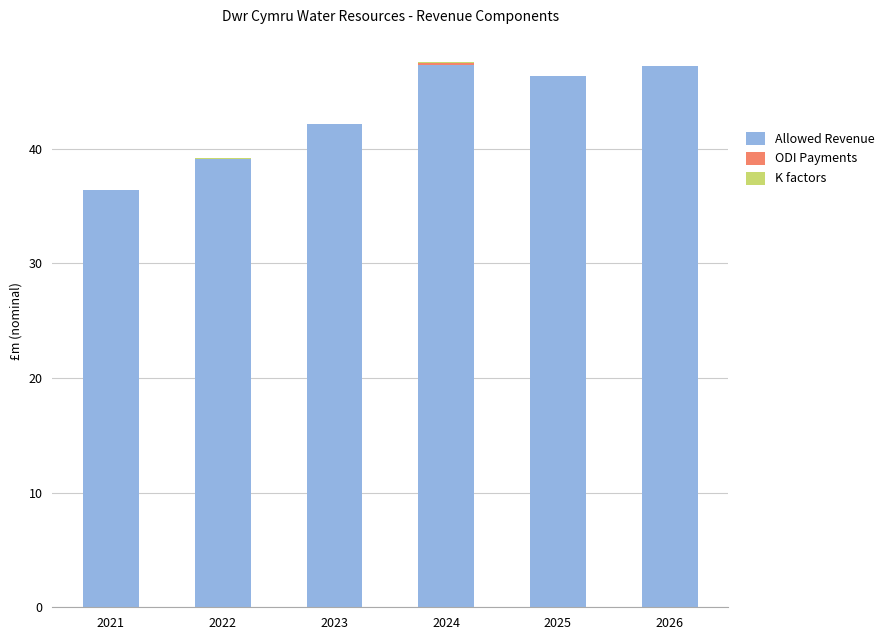

At which label is Allowed Revenue closest to 41?

2023